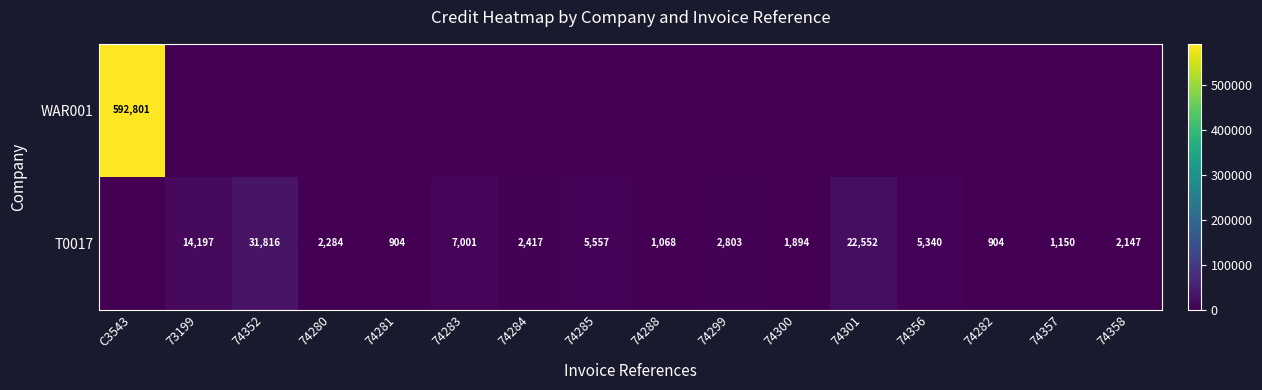

What is the sum of the T0017 values at 74357 and 74282?

2054